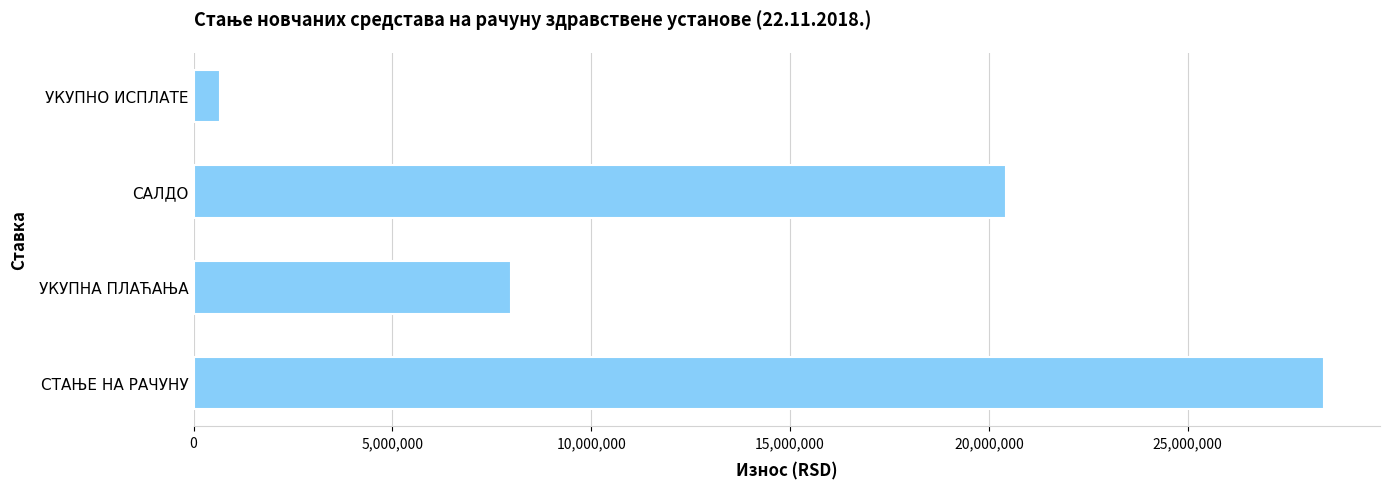

What is the sum of all values?

57499036.5